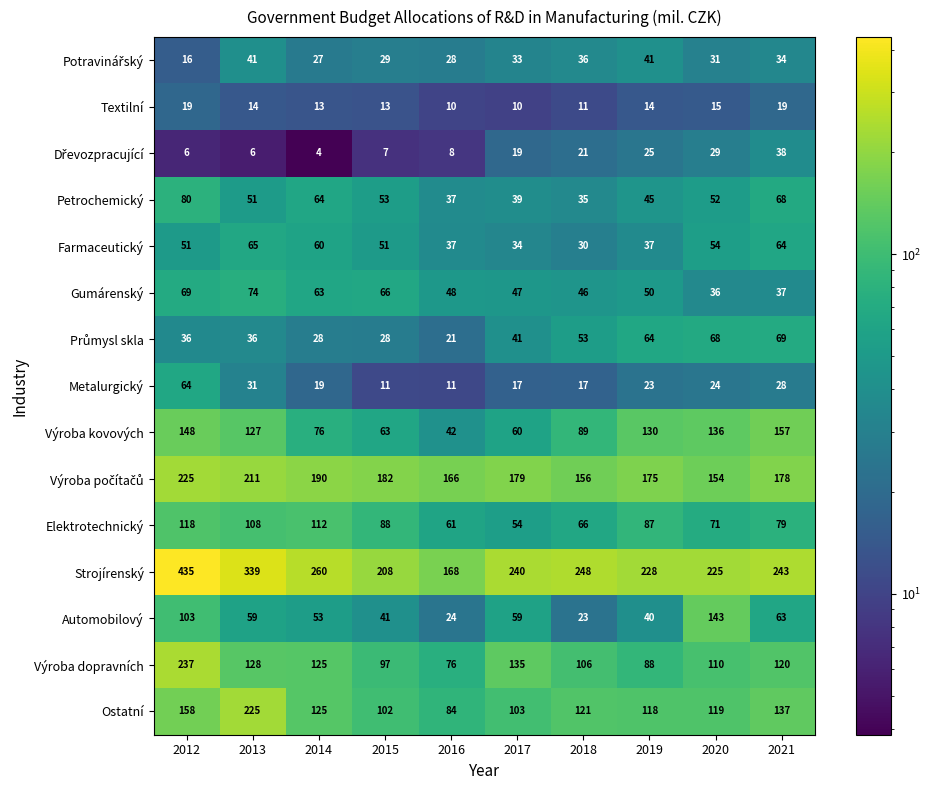

What is the average value of the Elektrotechnický series?

84